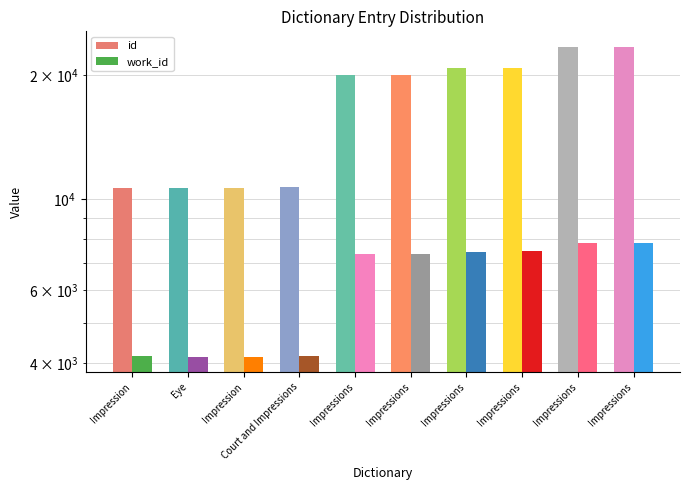

True or false: work_id has a value of 4153 at Court and Impressions.

True